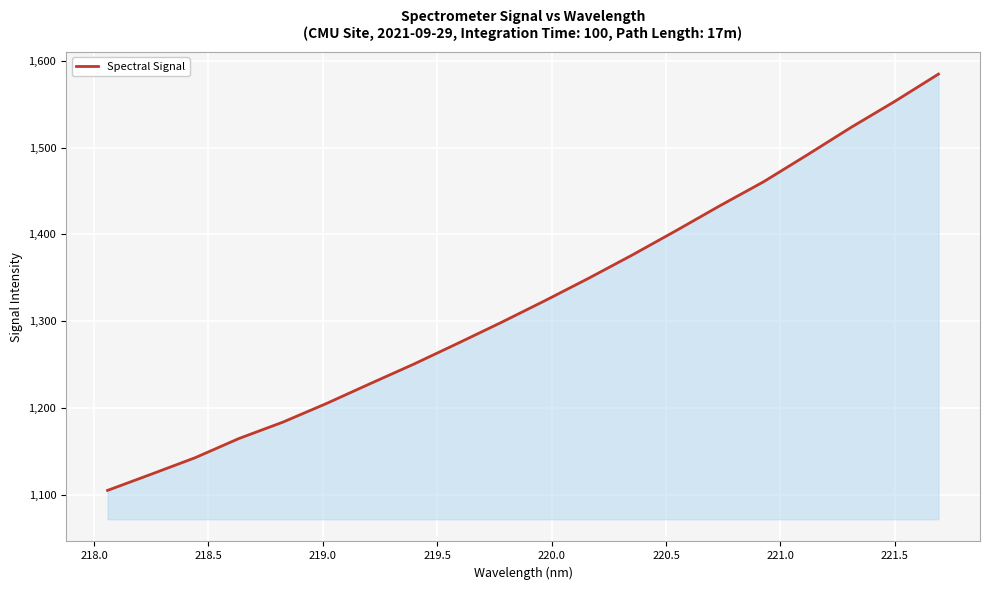

What is the greatest value displayed?

1584.5